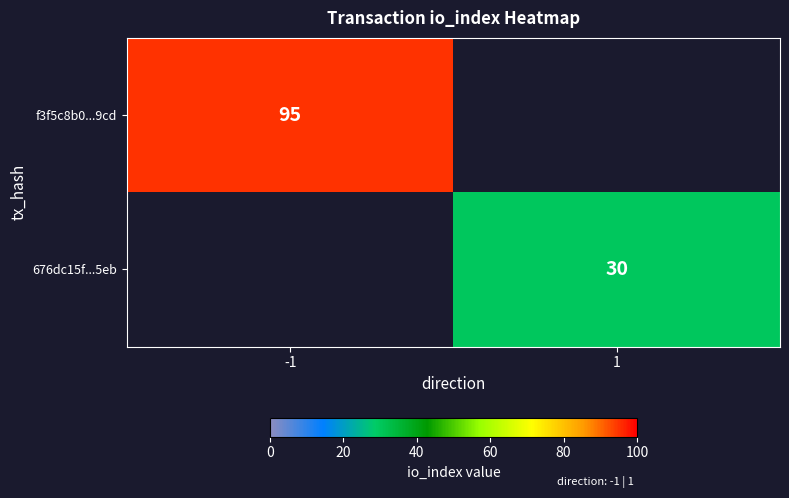

The value of 676dc15f...5eb at 1 is 11. True or false?

False